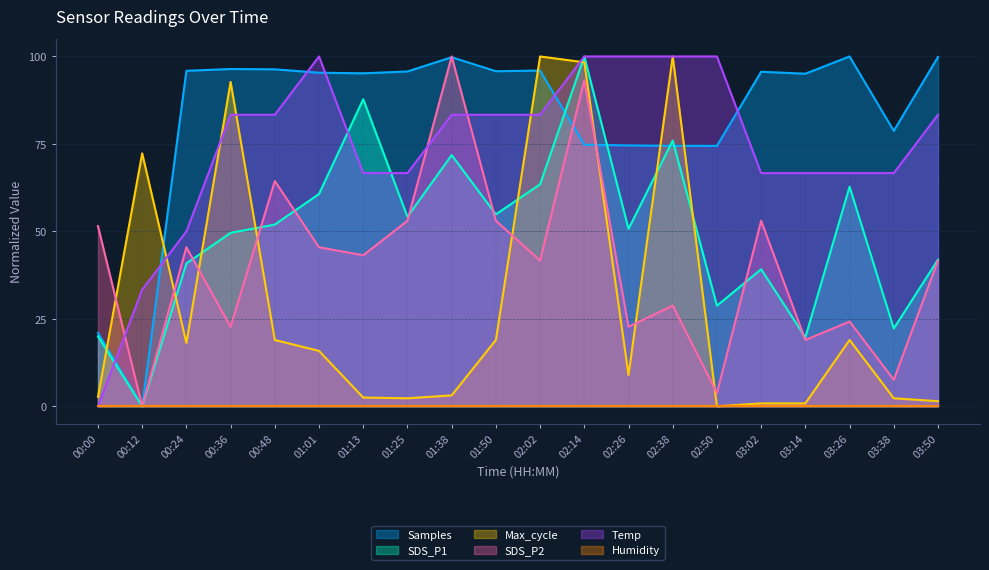

Is it true that Temp equals 50.0 at 00:24?

True